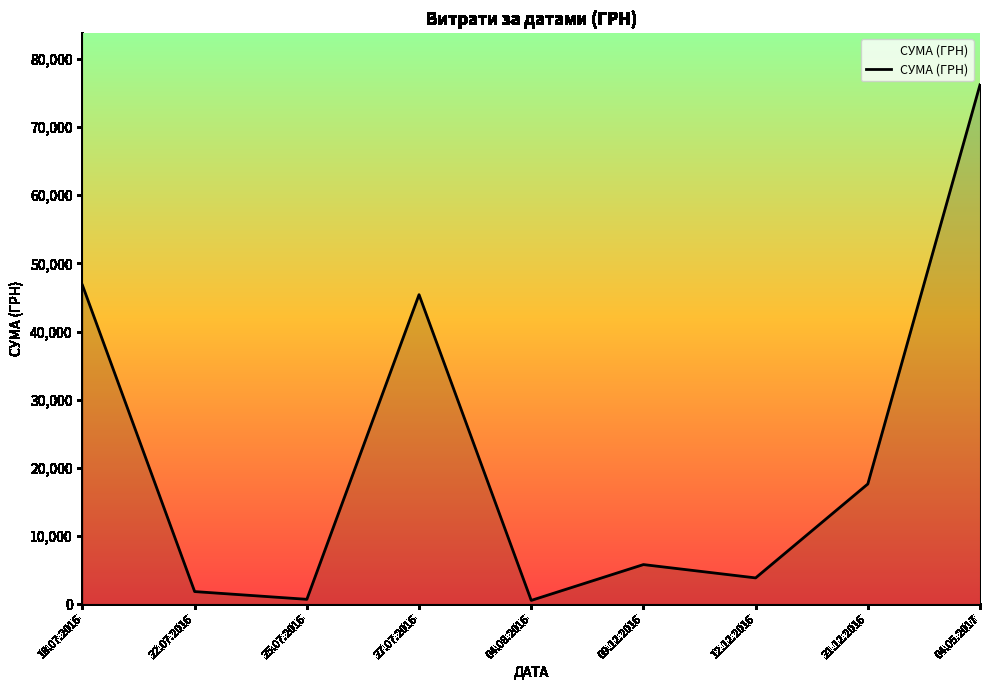

Is it true that the value at 18.07.2016 is 19248.9?

False